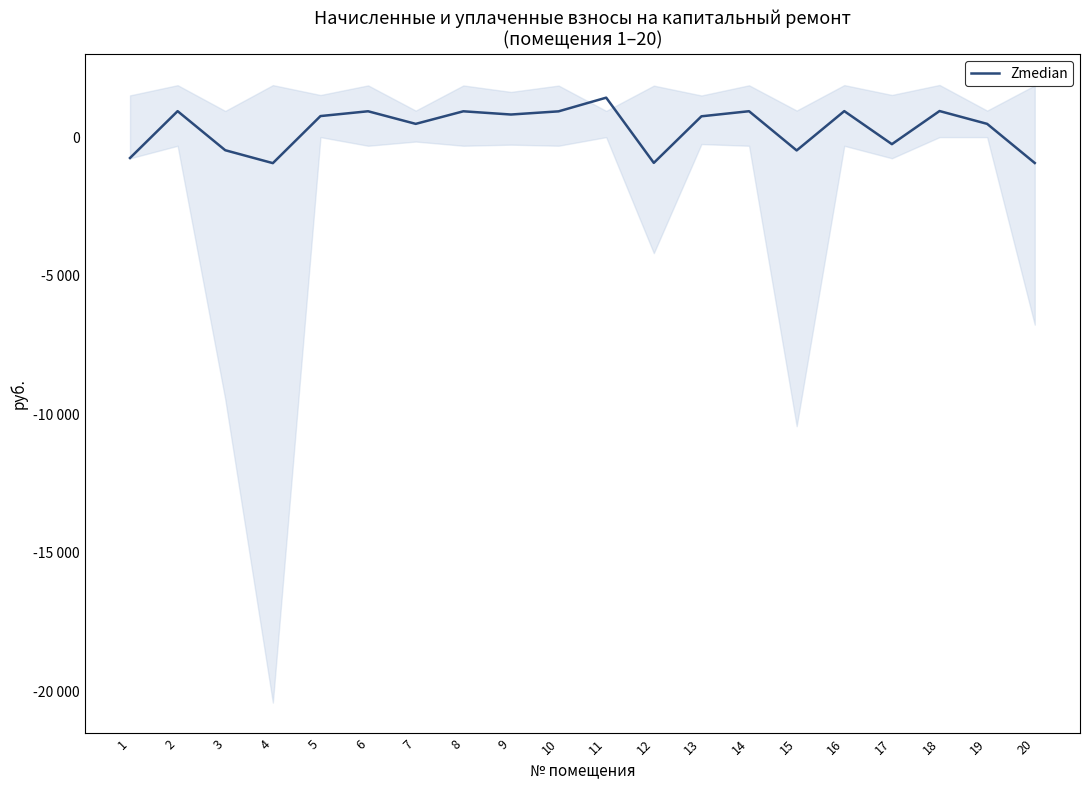

What is the difference between the second highest and minimum values?

1879.4